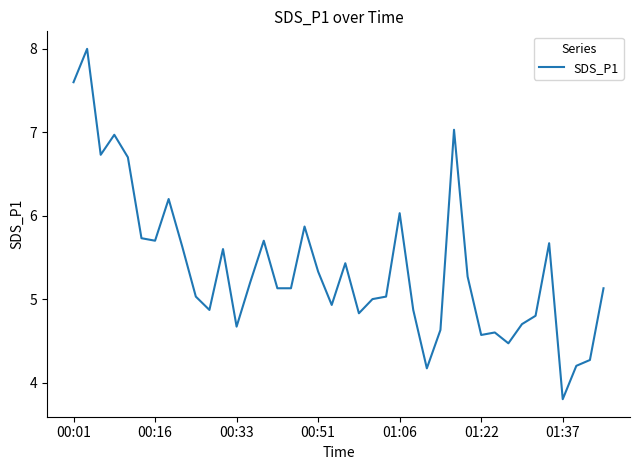

Does the chart display data point markers on the line(s)?

No